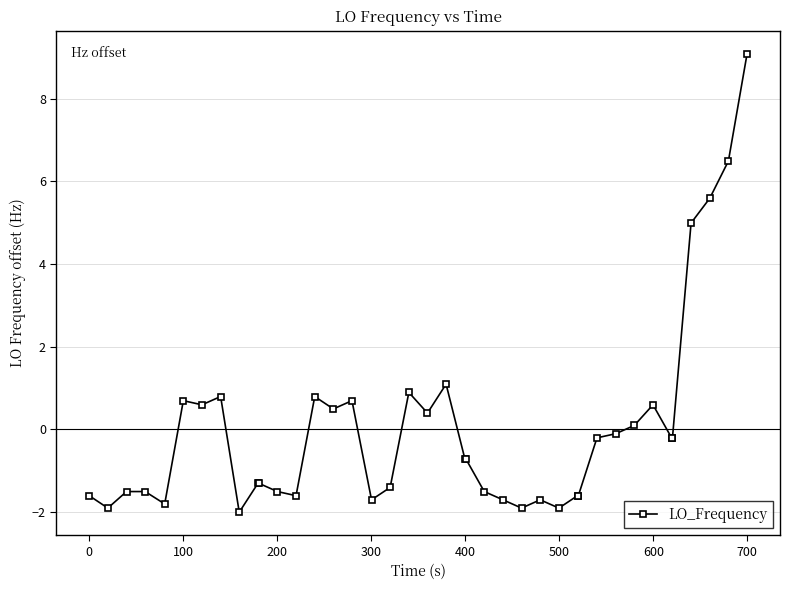

True or false: the data has more than 1 interior local peaks.

True